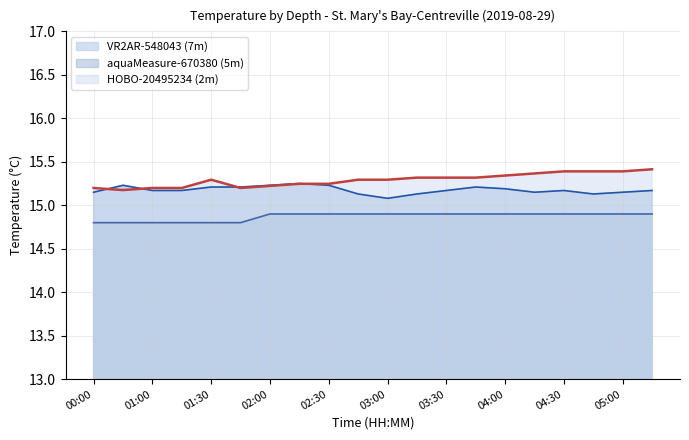

Which has a higher value, 01:30 or 00:30?

01:30